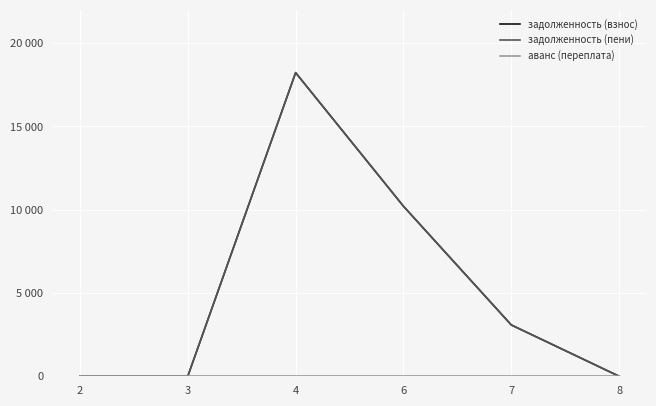

Reading left to right, extract all data points from this chart.

задолженность (взнос): 0.0	0.0	18230.2	10210.0	3081.3	0.0
задолженность (пени): 0.0	0.0	18230.2	10210.0	3081.3	0.0
аванс (переплата): 0.0	0.0	0.0	0.0	0.0	0.0